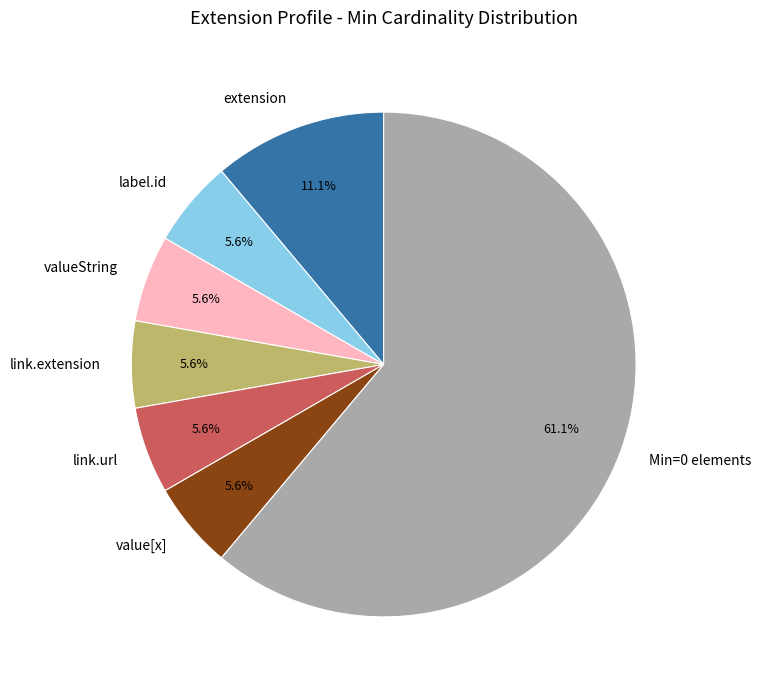

What portion of the pie excludes extension?

88.9%